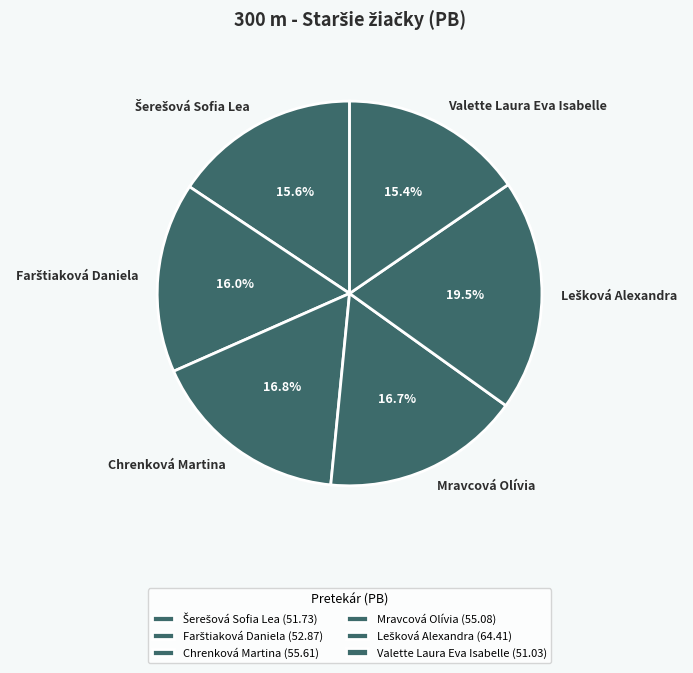

How many segments does this pie chart have?

6